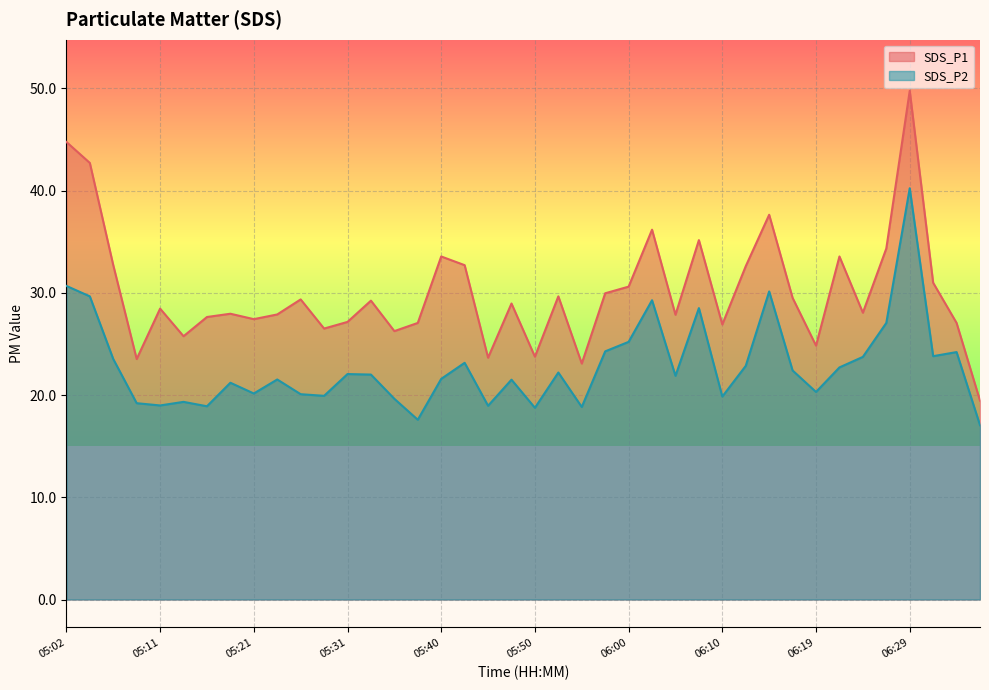

Where does the SDS_P2 series first go above 22?

05:02